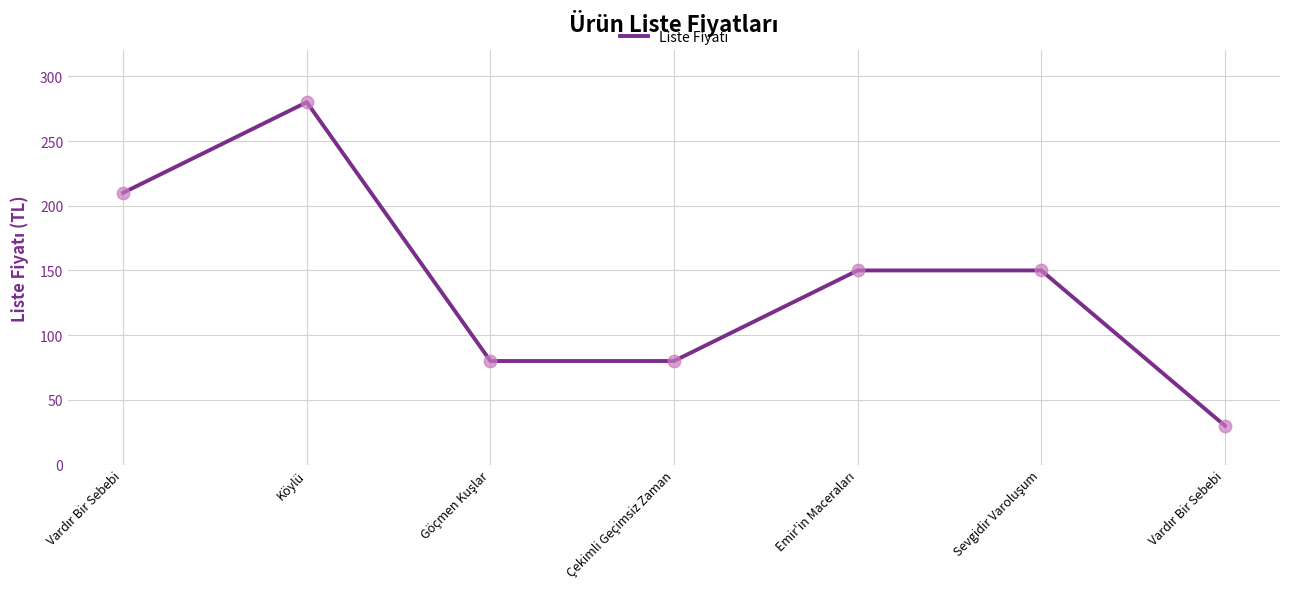

What is the change in value from Köylü to Çekimli Geçimsiz Zaman?

-200